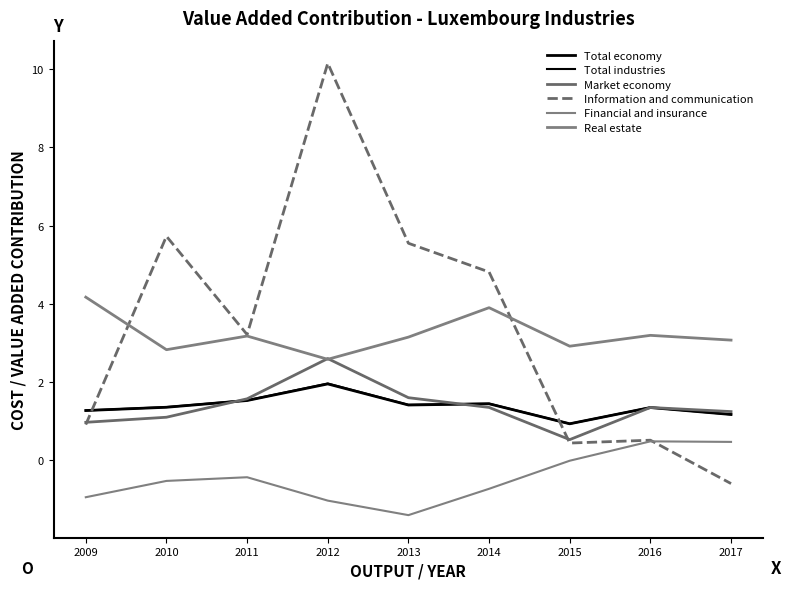

Which series ends up on top after the final intersection of Real estate and Information and communication?

Real estate